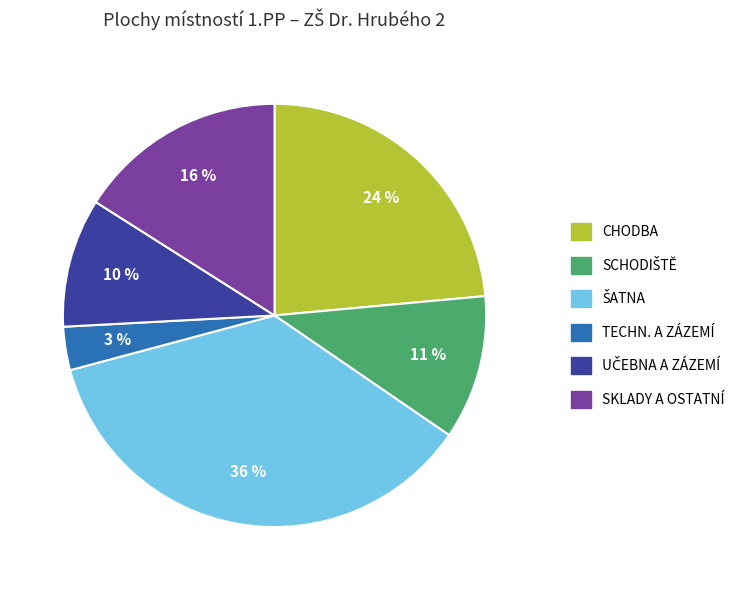

Is the sum of TECHN. A ZÁZEMÍ and SKLADY A OSTATNÍ greater than half?

No